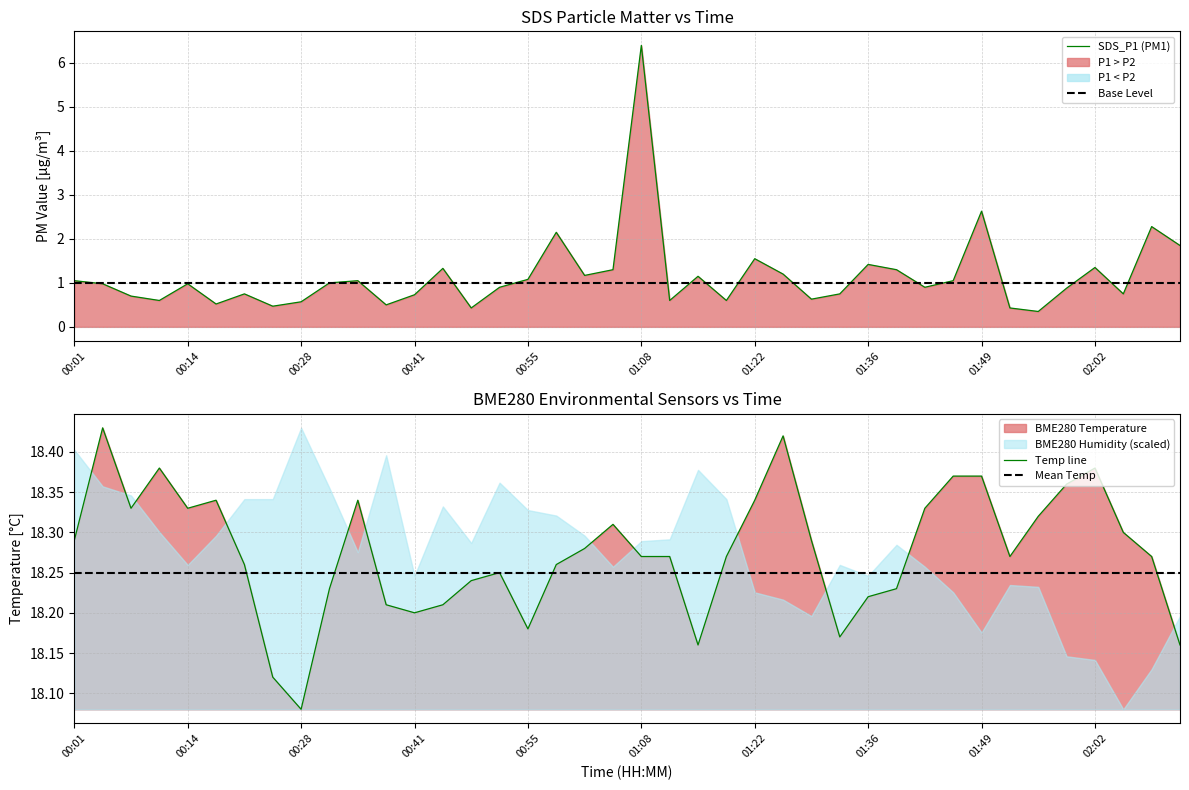

At which label is SDS_P1 closest to 3?

01:49